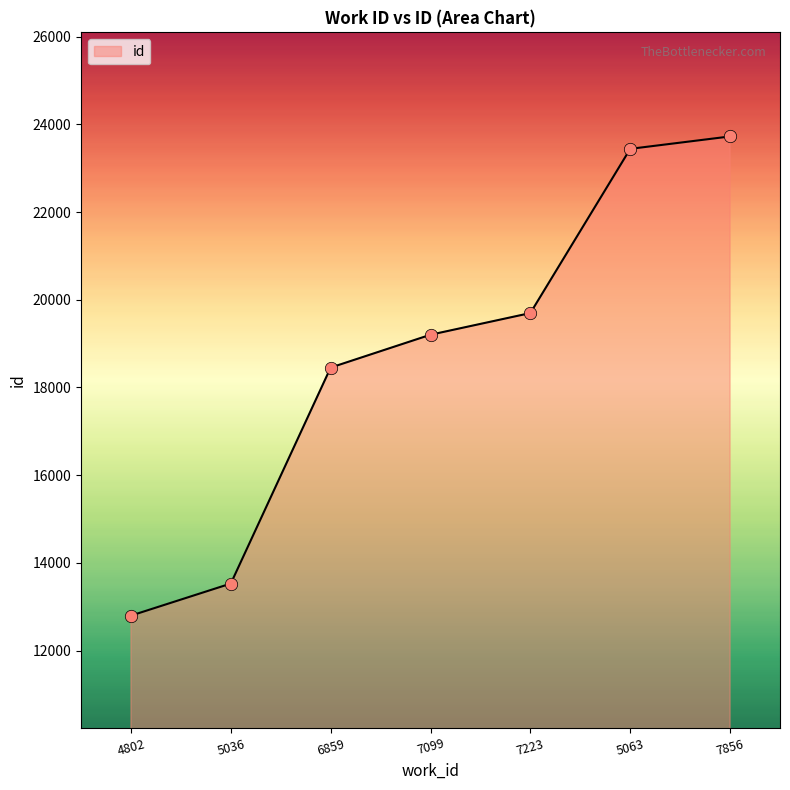

Which has a higher value, 7099 or 7223?

7223